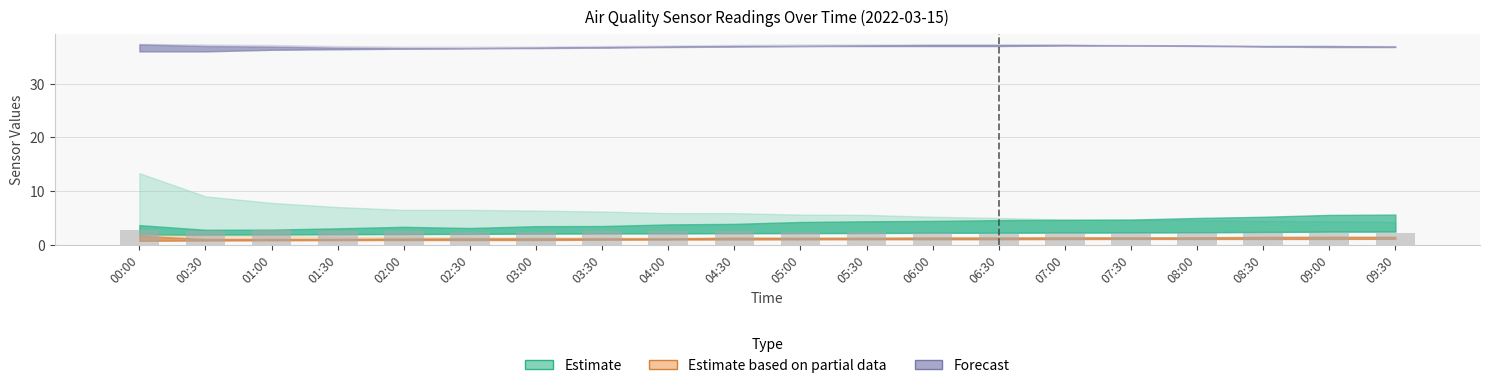

What is the average value?

2.4